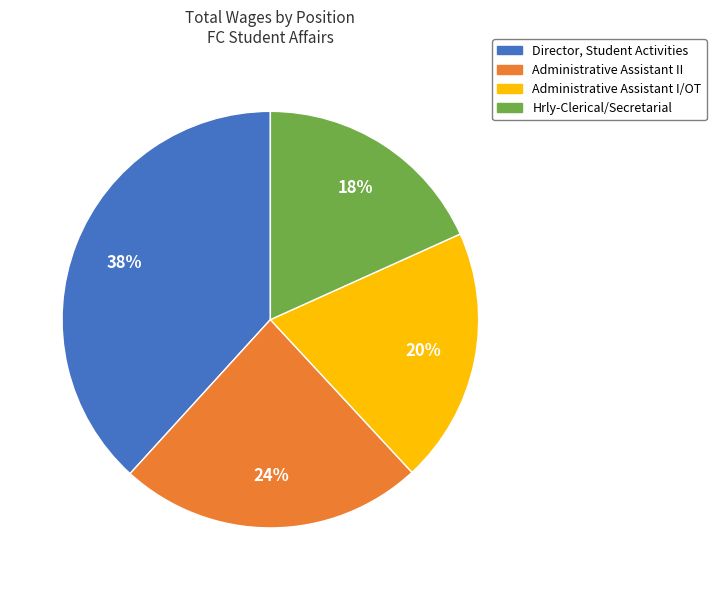

Does Administrative Assistant I/OT account for over 50% of the chart?

No